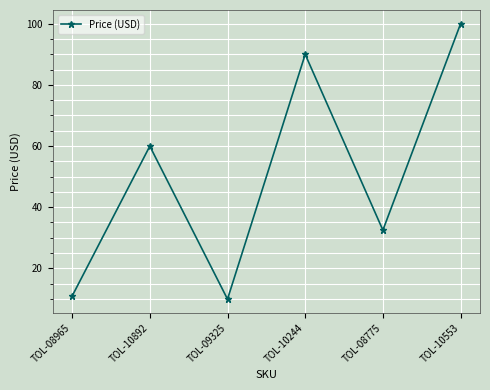

What is the value of the 6th point from the left?

100.0